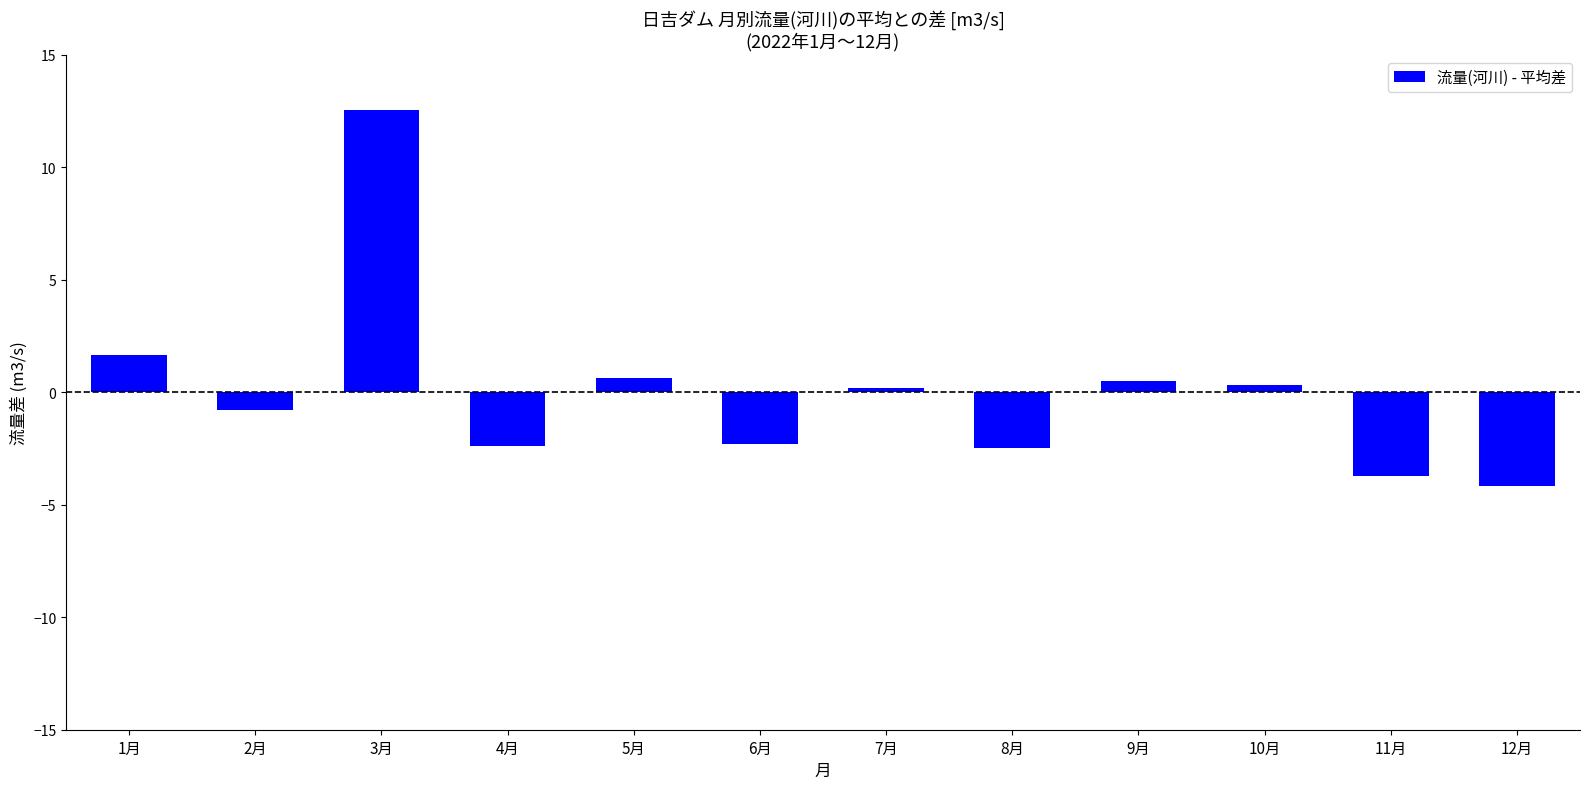

The chart shows a value of -0.7 at 4月. True or false?

False